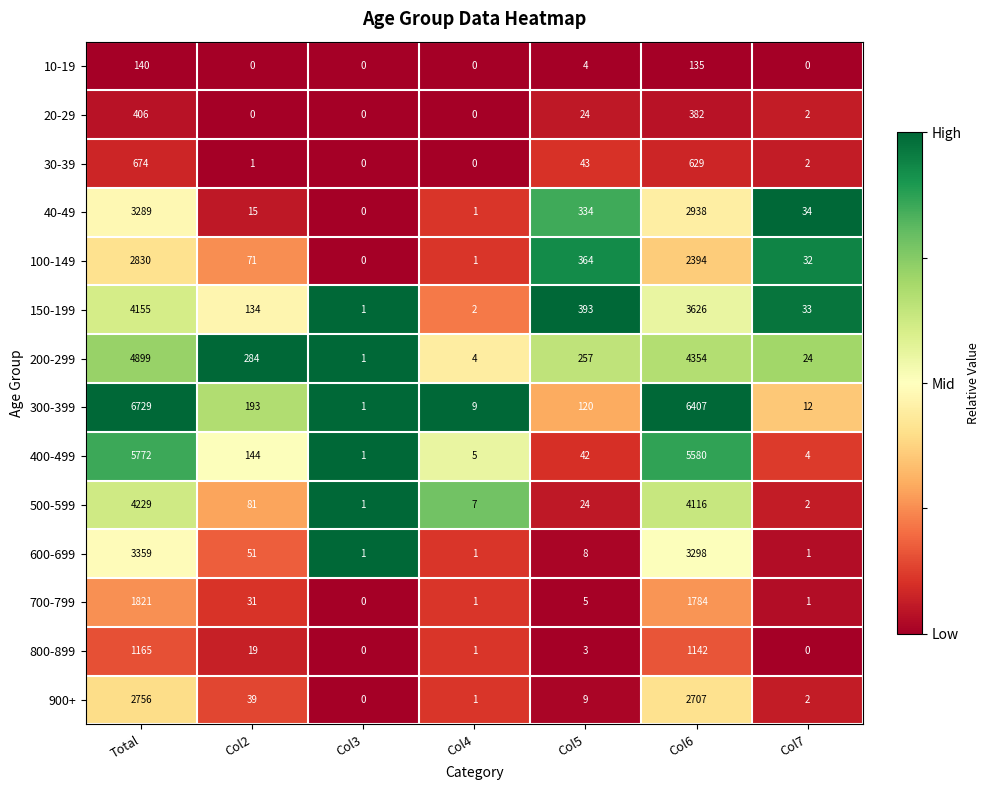

What is the greatest value displayed?

6729